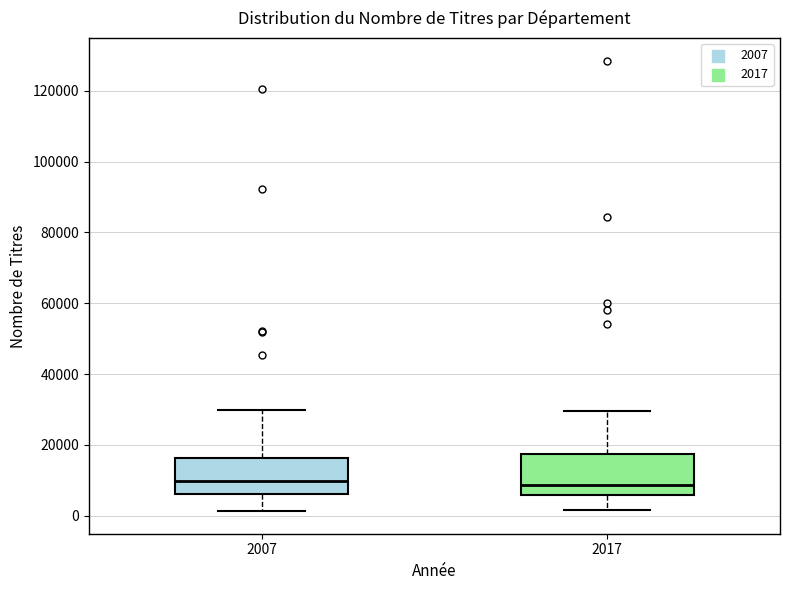

Reading left to right, read every box against the y-axis: the position of its median line, the range the box covers, and the ends of its whiskers. The values are not printed on the chart, so give them approximately, as read against the axis.

2007: median 10000, box 6000 to 16000, whiskers 2000 to 30000
2017: median 8000, box 6000 to 18000, whiskers 2000 to 30000